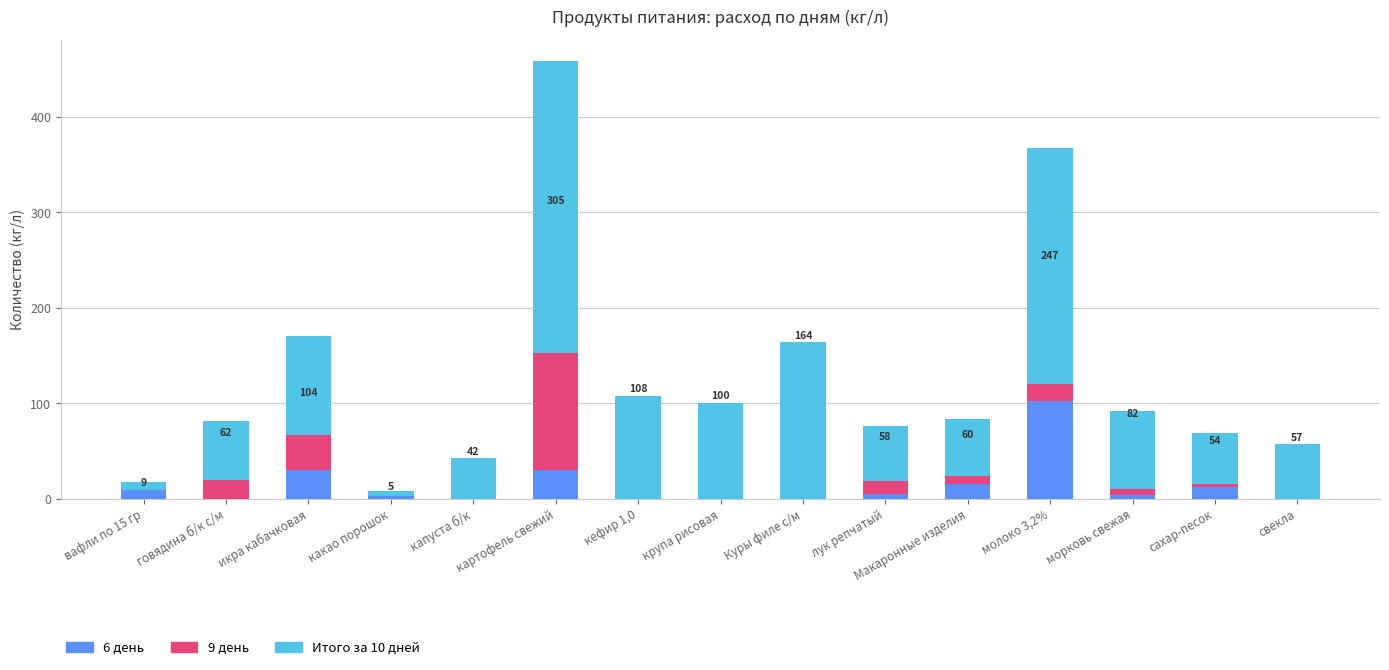

Does the chart contain stacked bars?

Yes